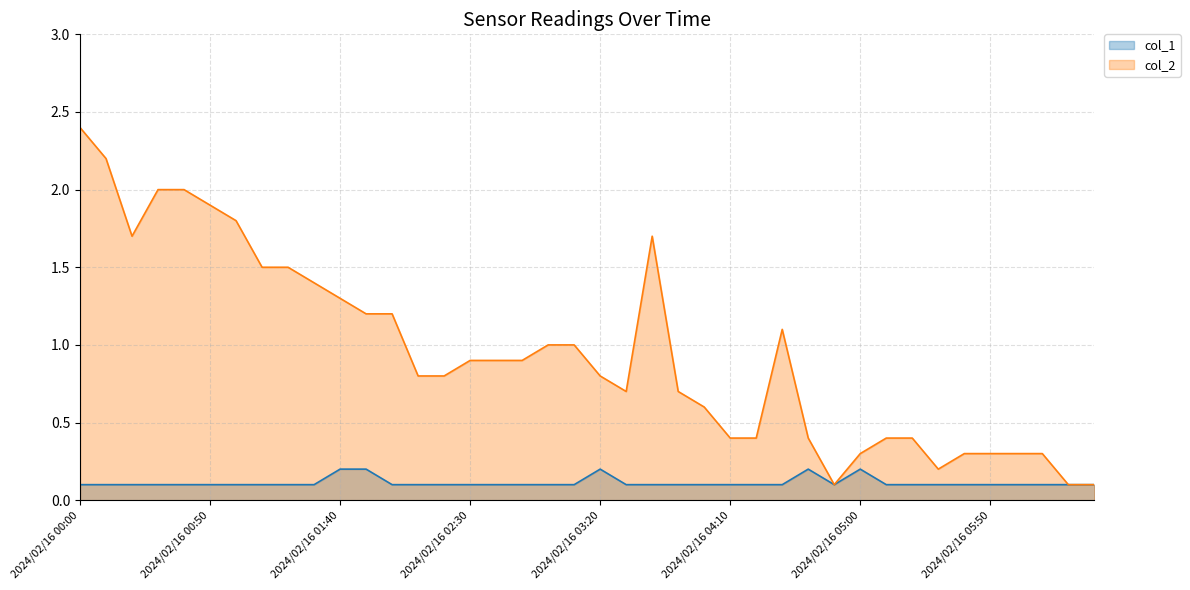

How many interior local peaks does the col_1 line series have?

3